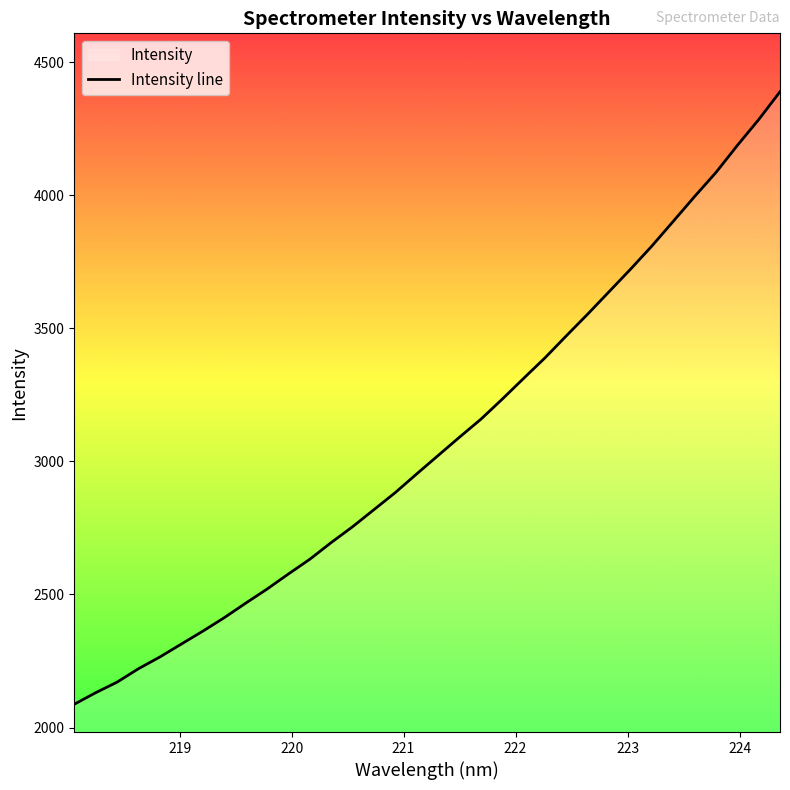

What is the difference between the maximum and minimum values?

2300.8